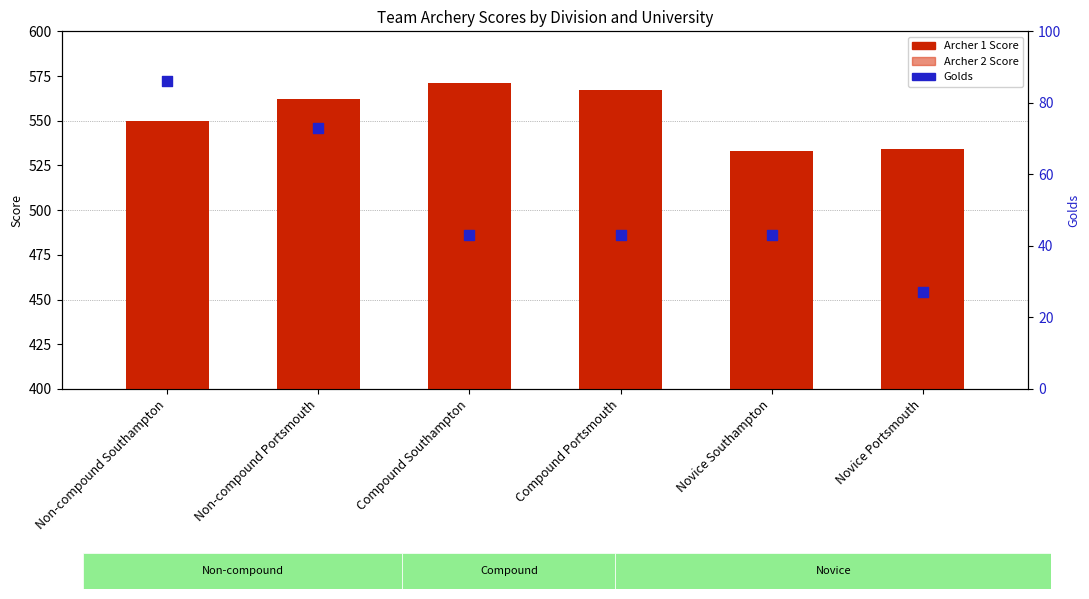

At which category is the sum across all series the highest?

Non-compound Southampton